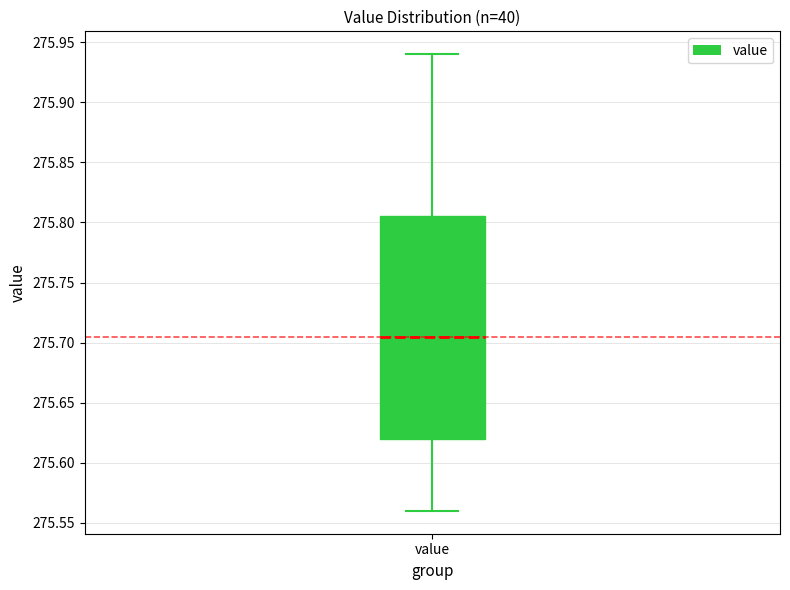

Read this box plot against the y-axis: the position of the median line, the range covered by the box, and the ends of both whiskers. The values are not printed on the chart, so give them approximately, as read against the axis.

median 275.705, box 275.620 to 275.805, whiskers 275.560 to 275.940